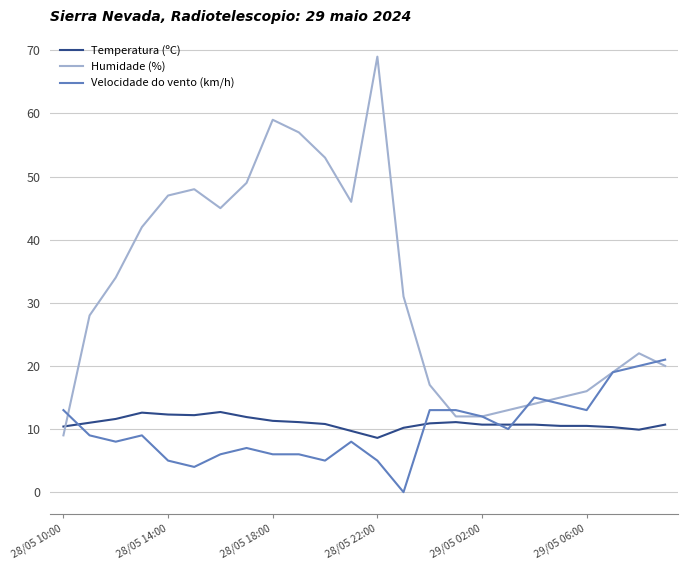

Which series has the largest total across all categories?

Humidade (%)